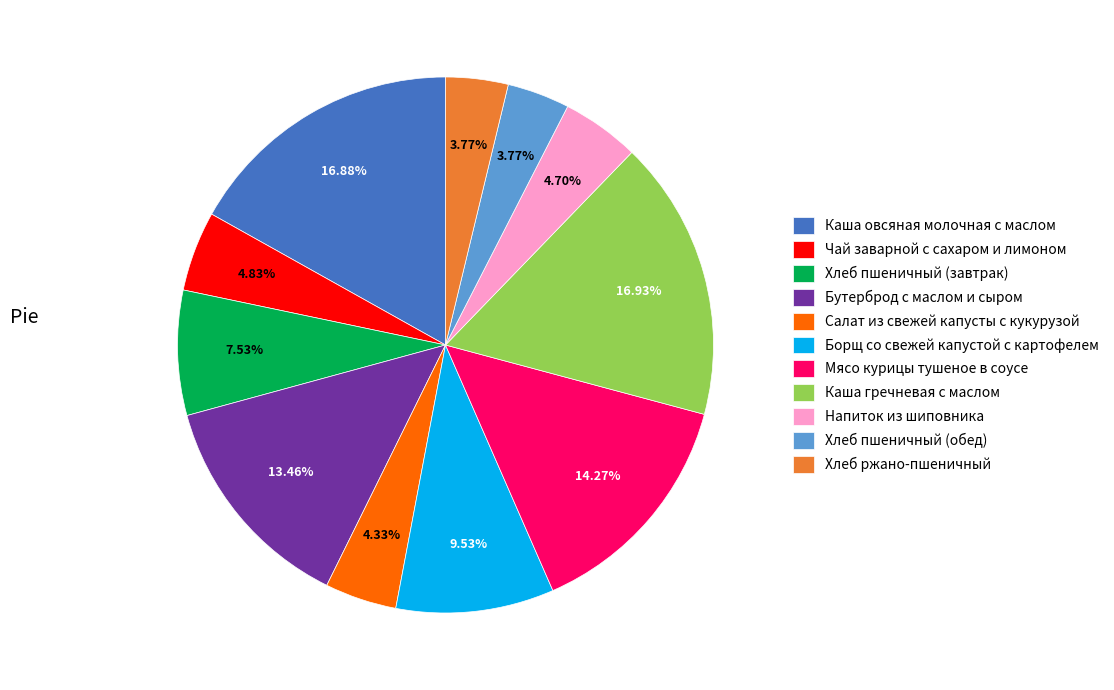

Between Хлеб пшеничный (завтрак) and Борщ со свежей капустой с картофелем, which is larger?

Борщ со свежей капустой с картофелем